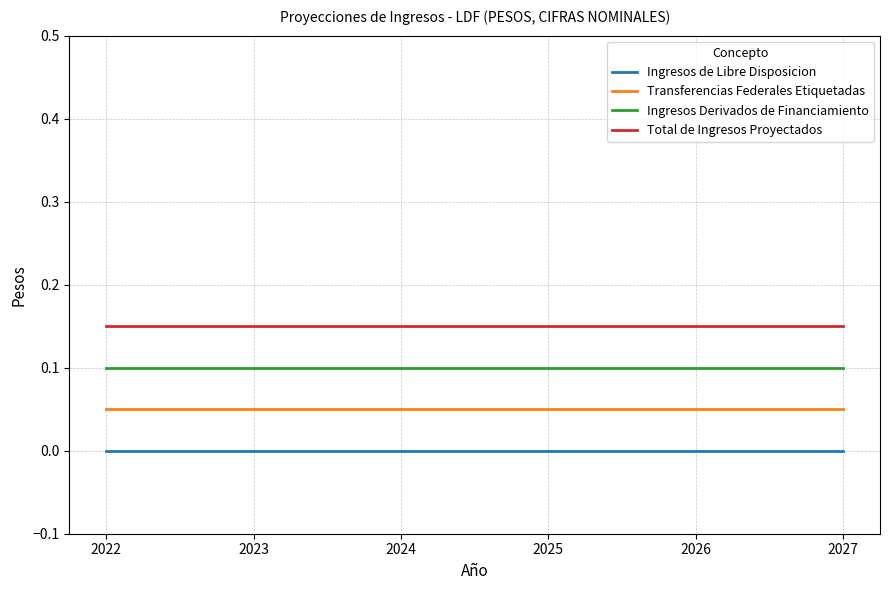

How many series are shown in this chart?

4